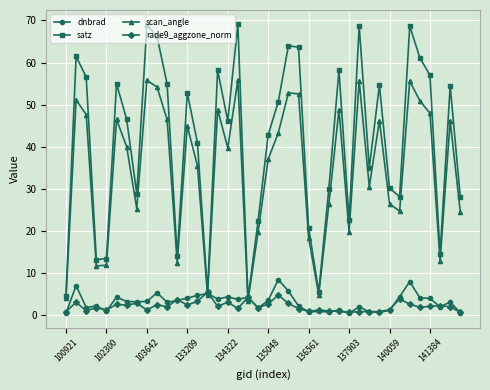

What are all the series names shown in the legend?

dnbrad, satz, scan_angle, rade9_aggzone_norm